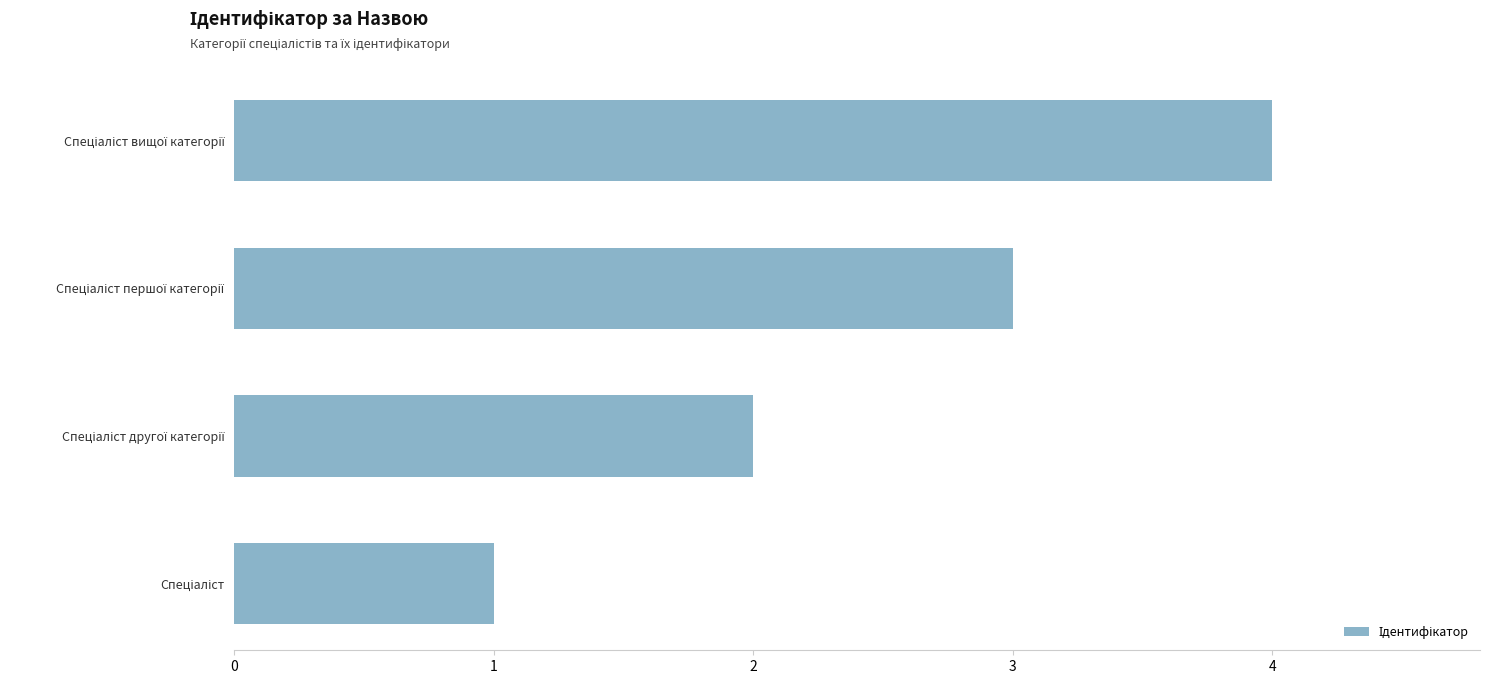

What is the difference between the maximum and minimum values?

3